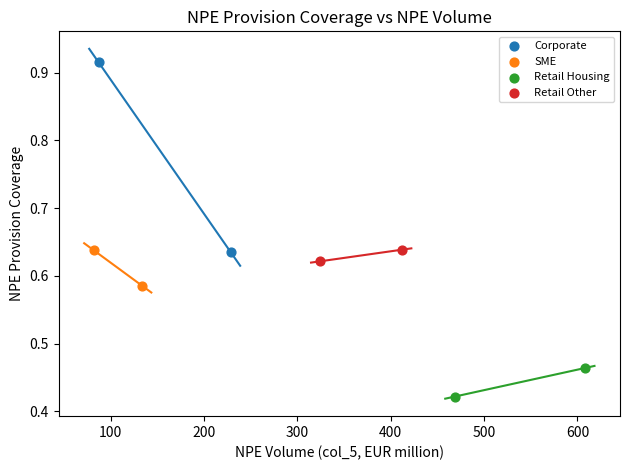

What are all the series names shown in the legend?

Corporate, SME, Retail Housing, Retail Other